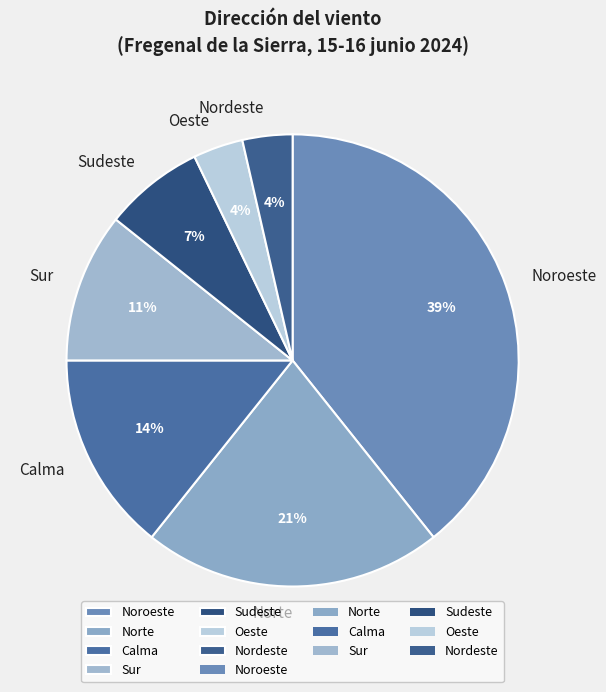

Is there any slice that represents more than half of the pie?

No